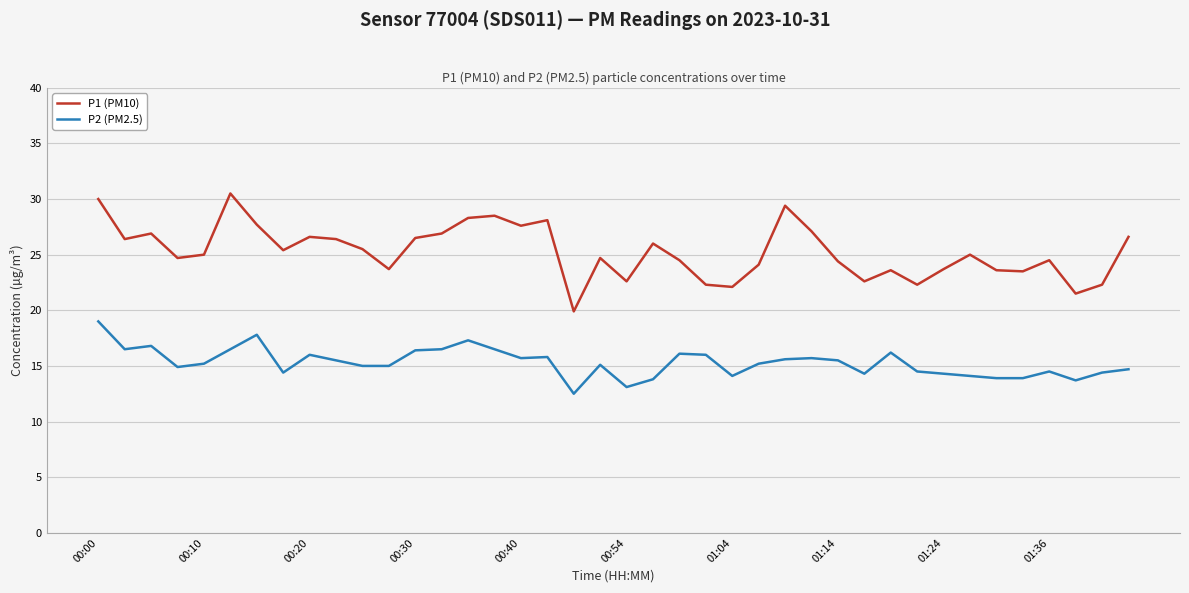

What is the average value of the P1 (PM10) series?

25.3